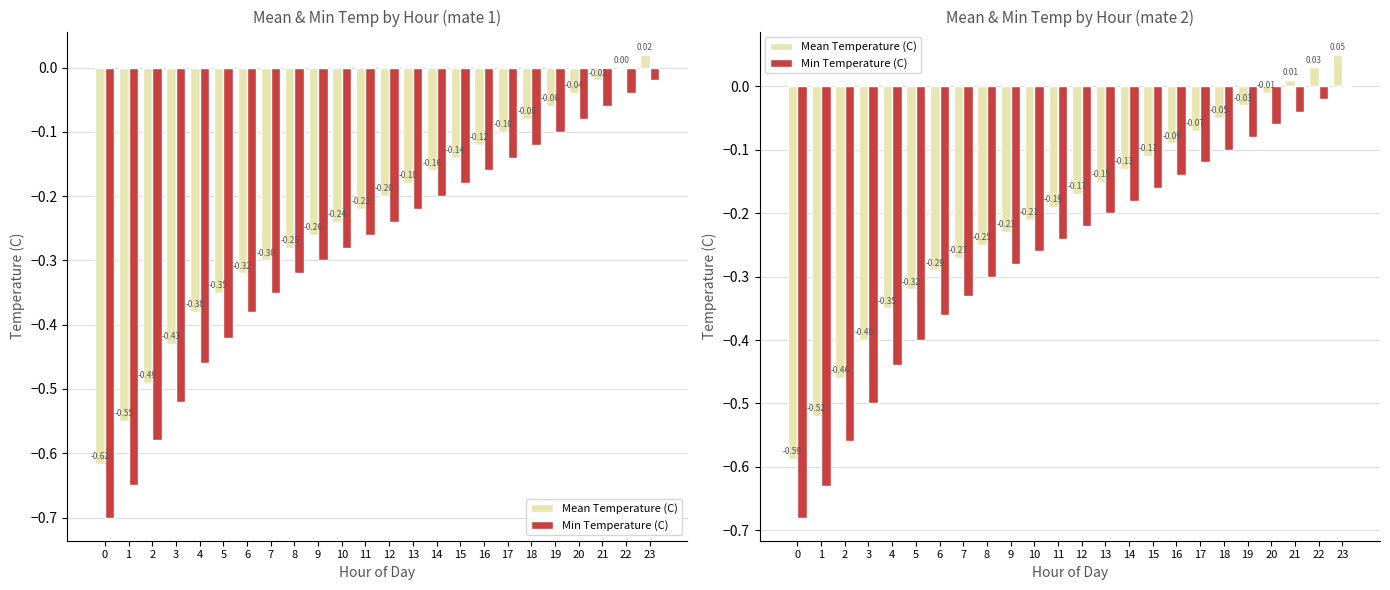

What is the difference between the Mean Temperature (C) values at 16 and 0?

0.5